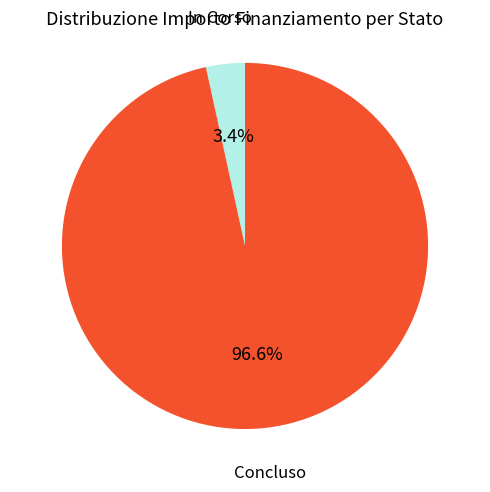

How many segments does this pie chart have?

2